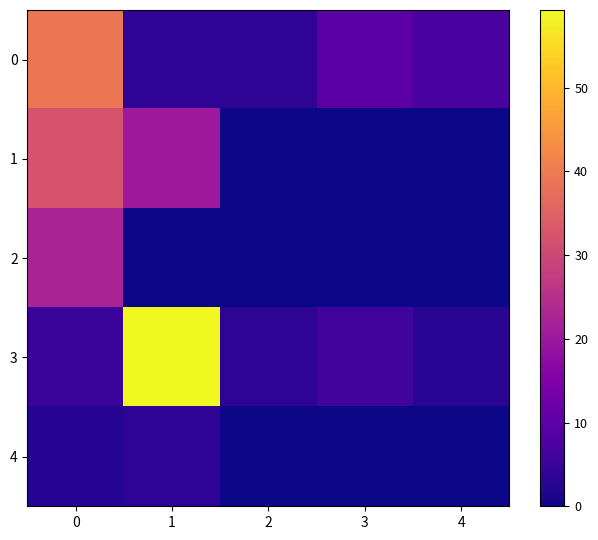

Between 3 and 2, which is larger?

3